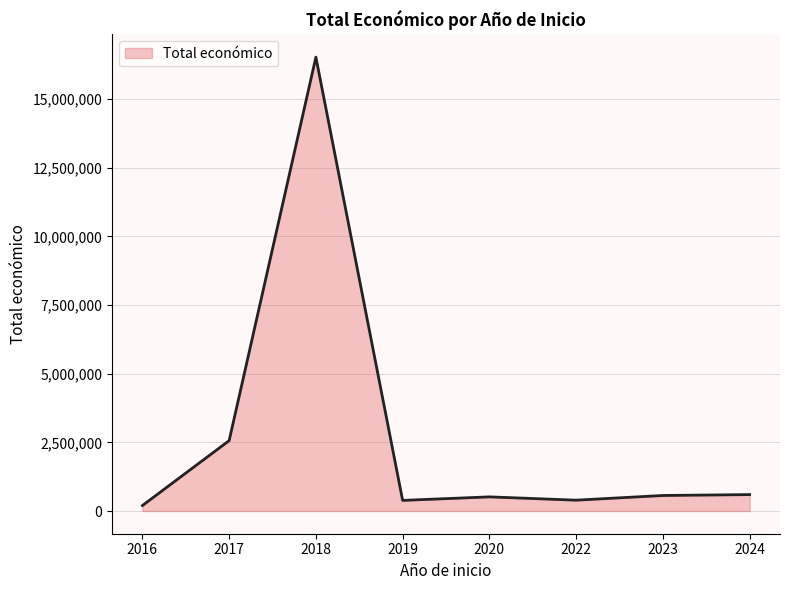

What is the difference between the maximum and minimum values?

16330250